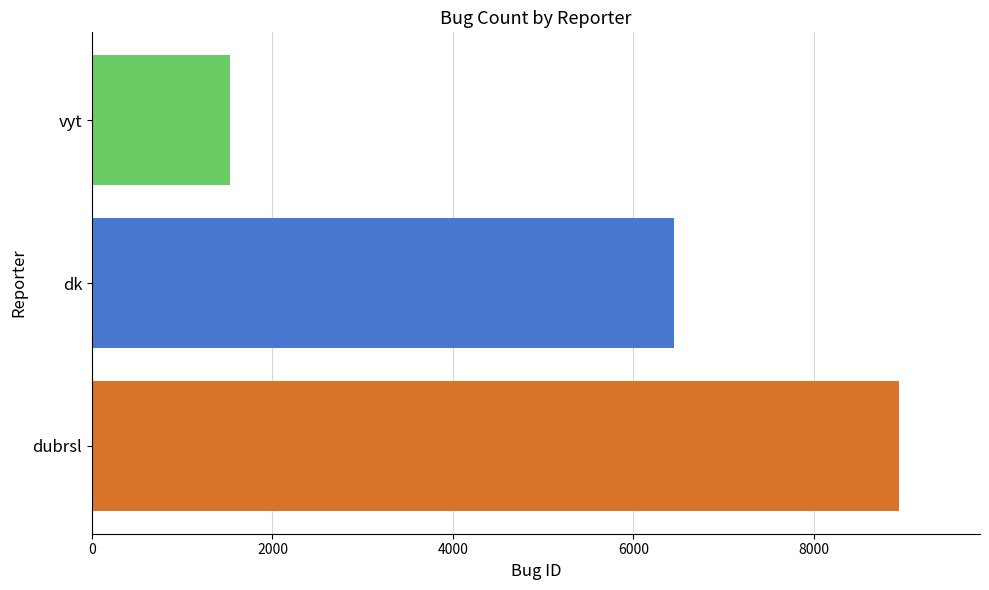

Which has a higher value, vyt or dubrsl?

dubrsl